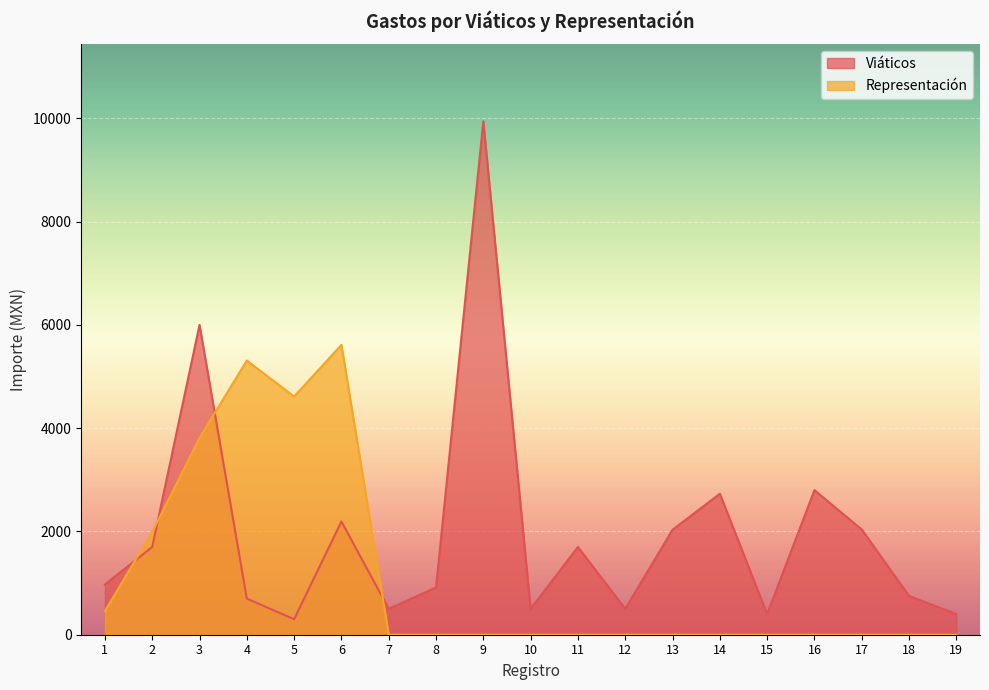

True or false: Representación has more than 0 interior local peaks.

True